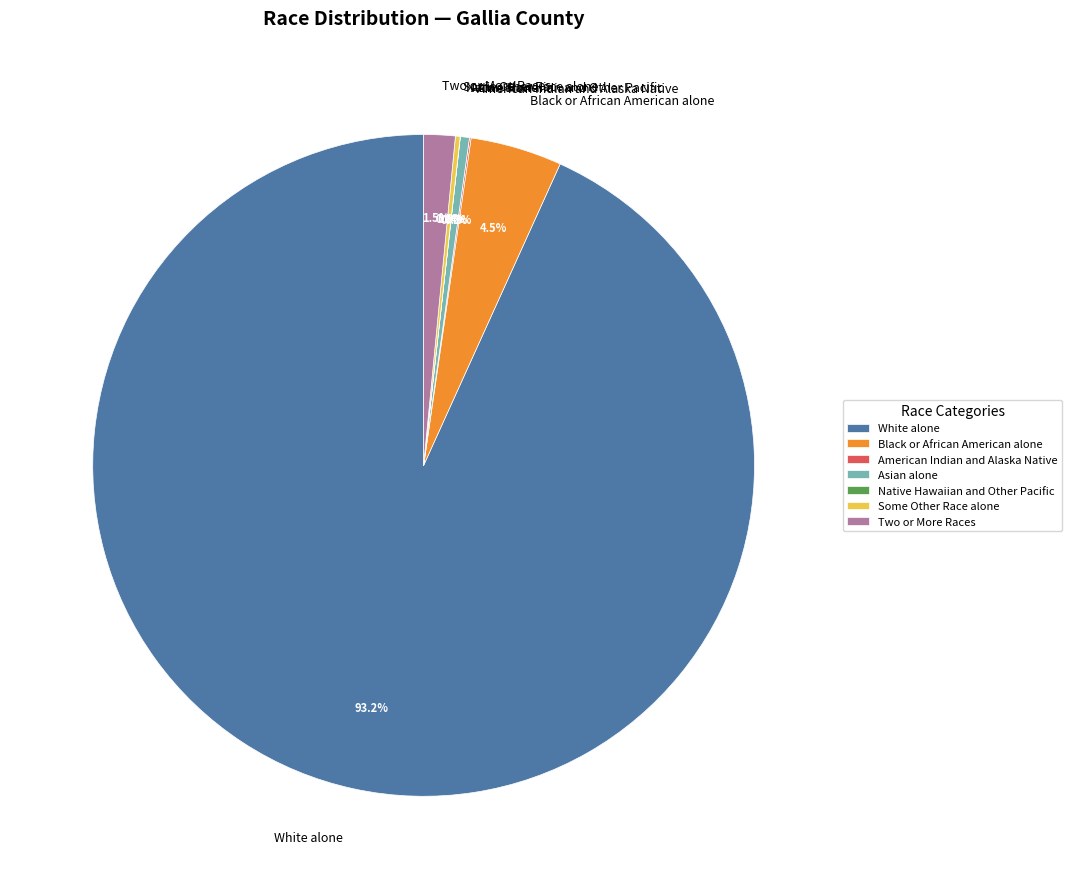

Which slice represents more than half of the pie?

White alone